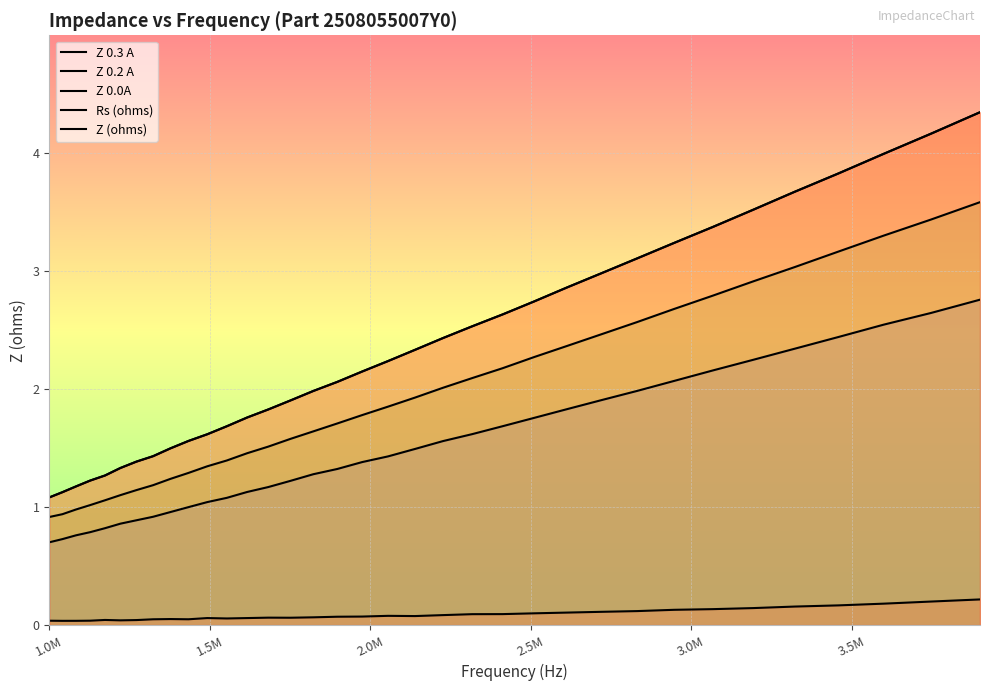

What is the difference between the maximum and minimum values in the Z 0.0A series?

3.3